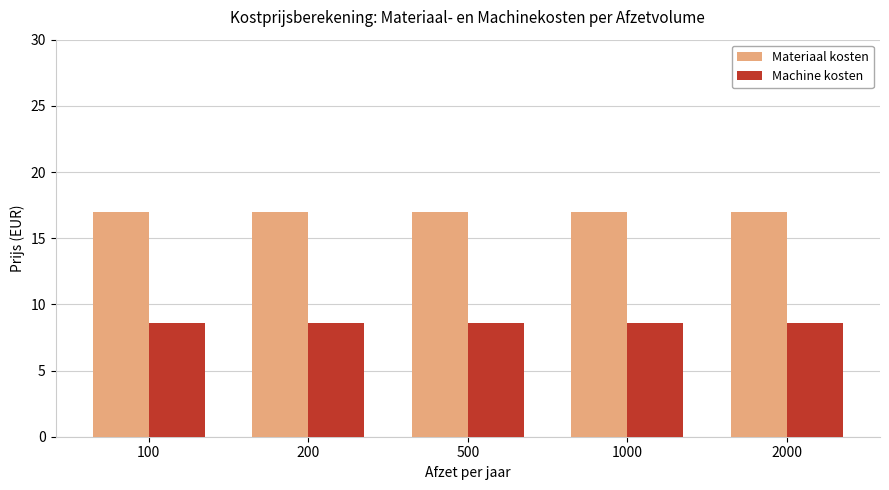

What is the value of the Materiaal kosten bar at the 5th from the left?

17.0